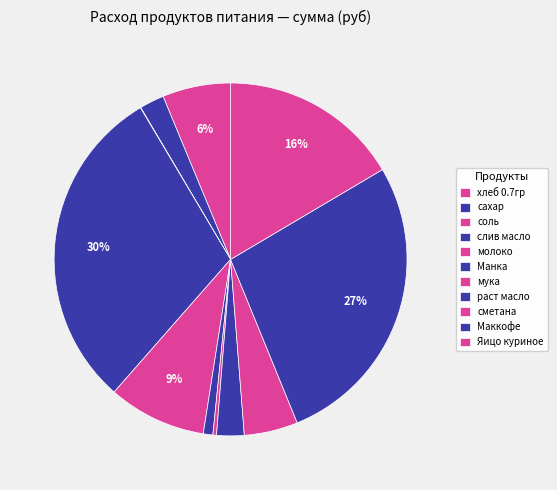

Is there a majority slice in this chart?

No